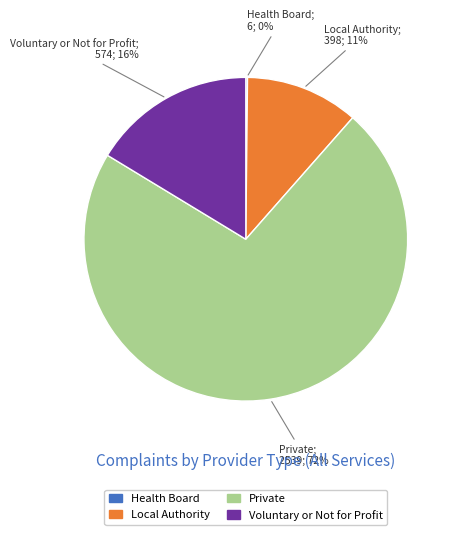

The Local Authority slice represents 11% of the pie. True or false?

True